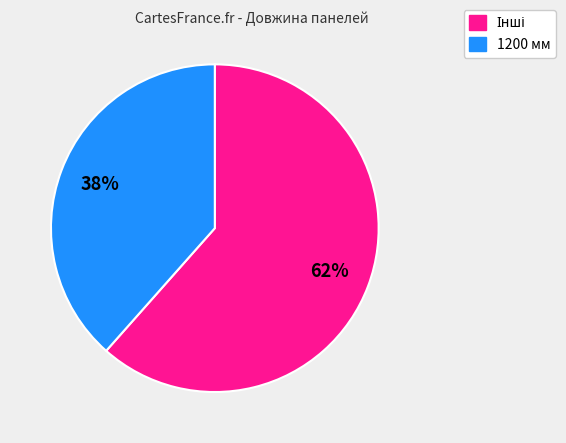

To the nearest percent, what is the average slice percentage?

50%